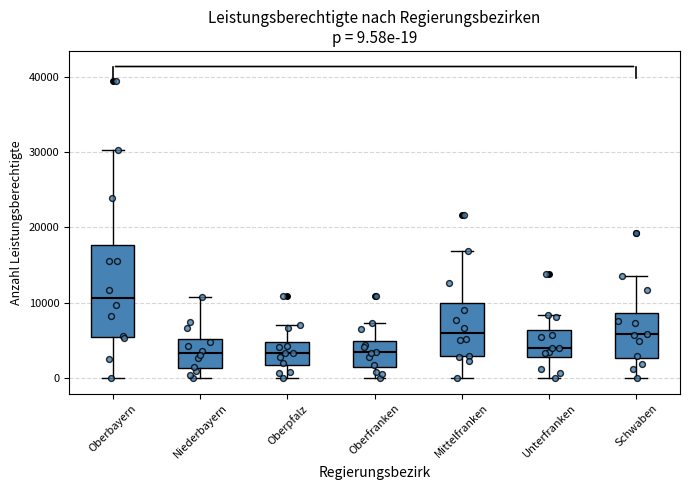

Which box is the tallest, from its lower edge to its upper edge?

Oberbayern